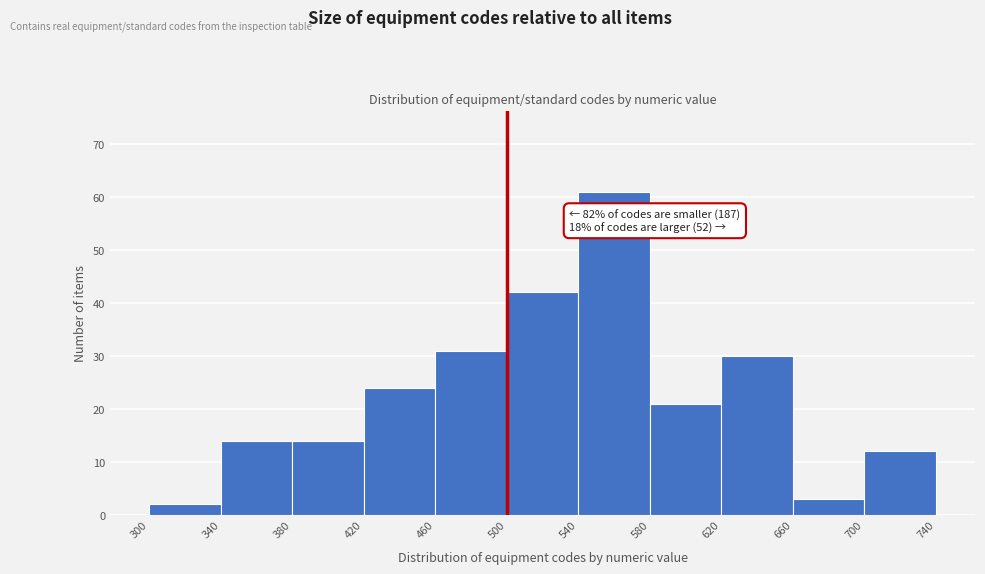

Over which range of the x-axis is the bar tallest?

540 to 580